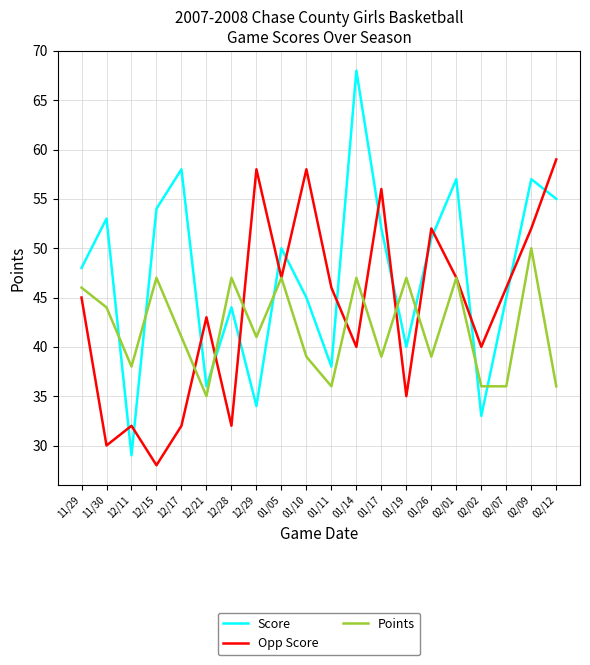

Between 12/11 and 01/26, which series saw the biggest shift?

Score